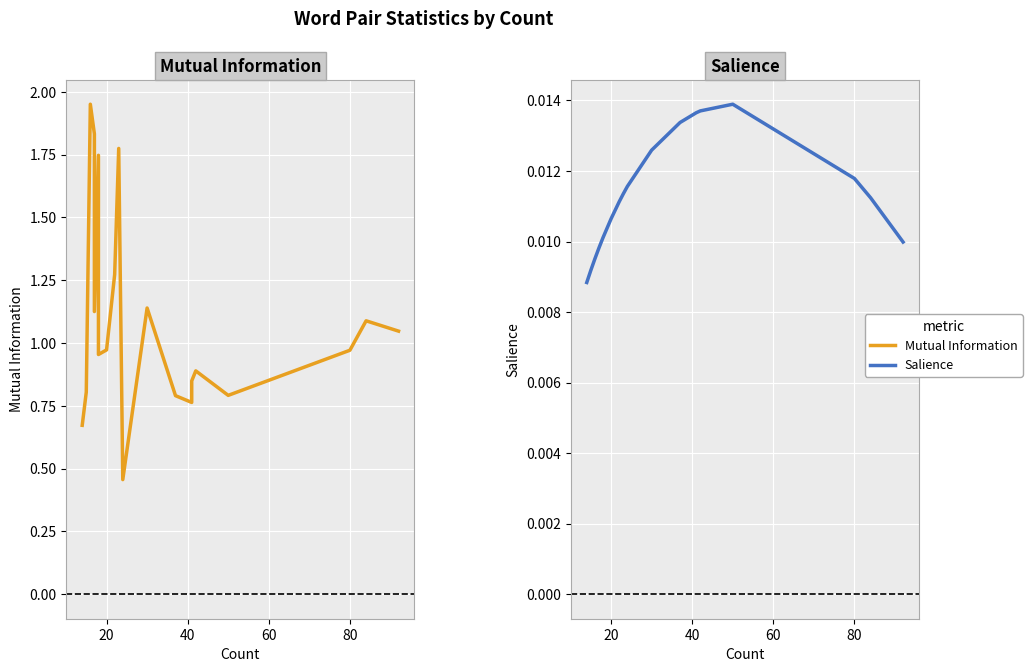

At how many categories does at least one series exceed 0?

20